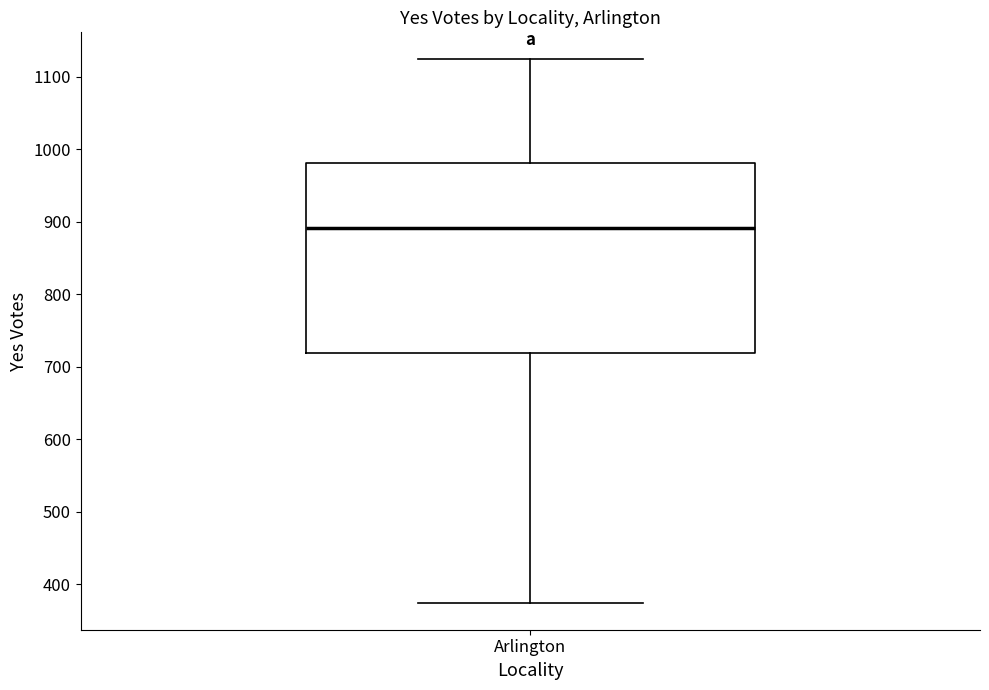

Transcribe this box plot: give where the median line is, the range the box spans, and where the two whiskers end, as read against the y-axis. The values are not printed on the chart, so give them approximately, as read against the axis.

median 890, box 720 to 980, whiskers 380 to 1120